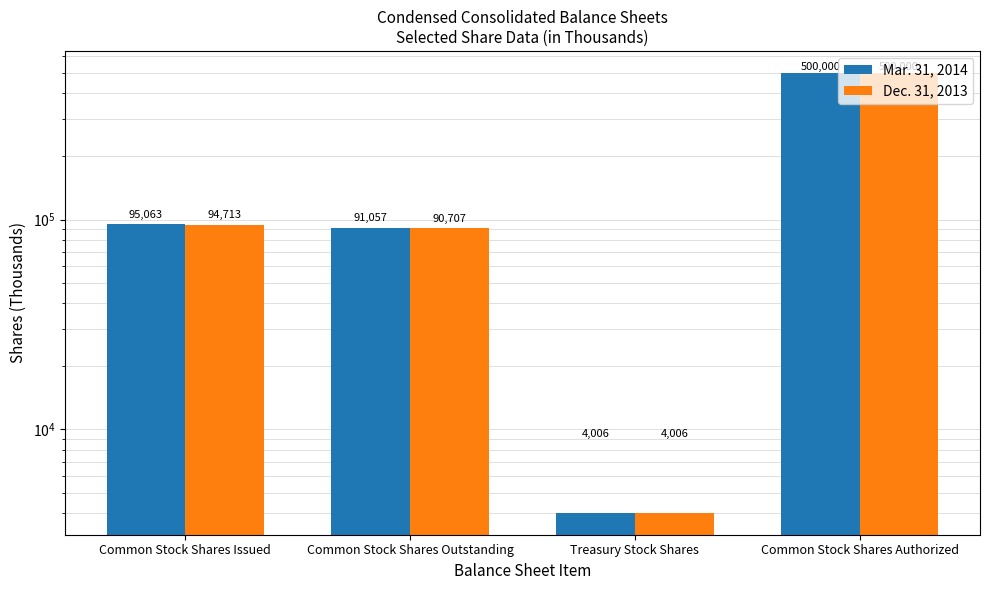

What is the approximate value of Dec. 31, 2013 at Common Stock Shares Issued?

94713